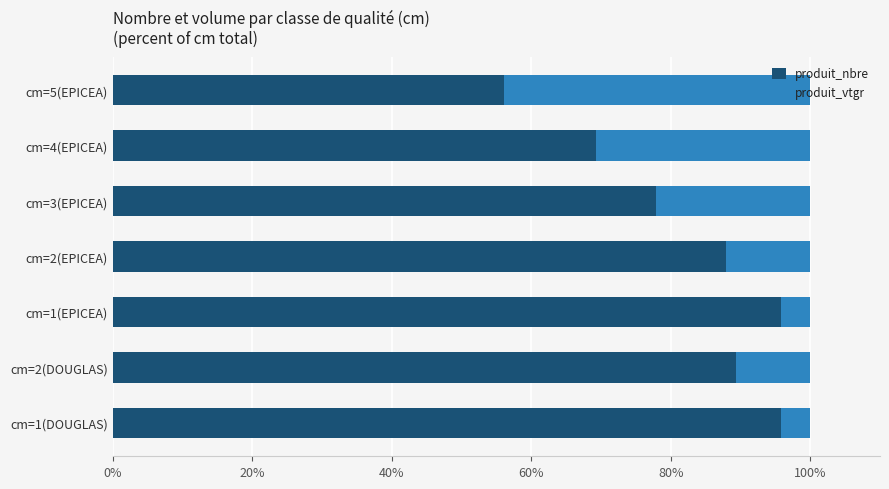

What is the difference between the maximum and minimum values in the produit_nbre series?

39.7